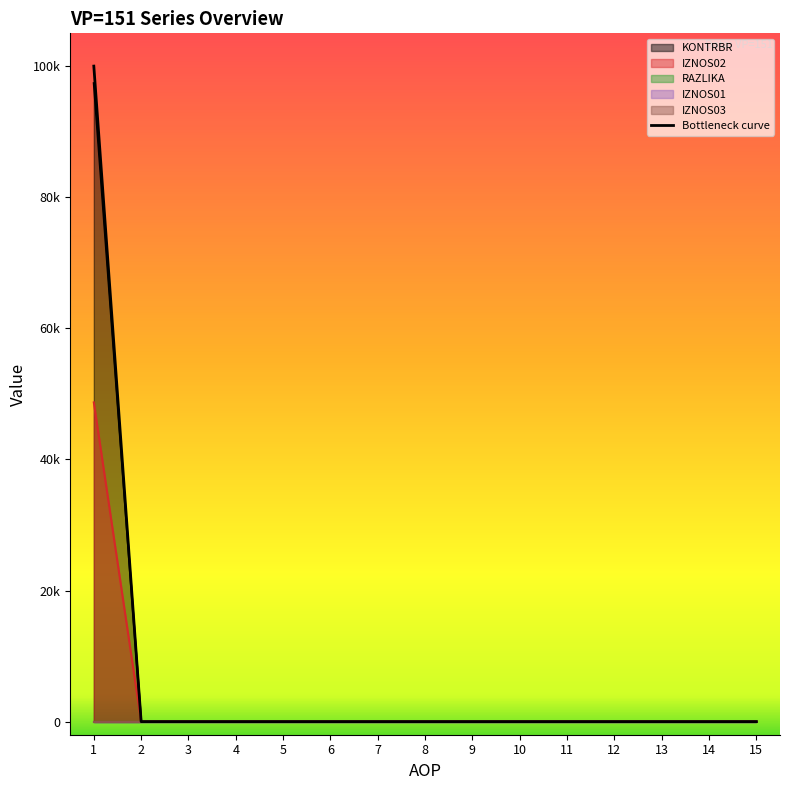

The chart shows a value of -34565 at 4. True or false?

False